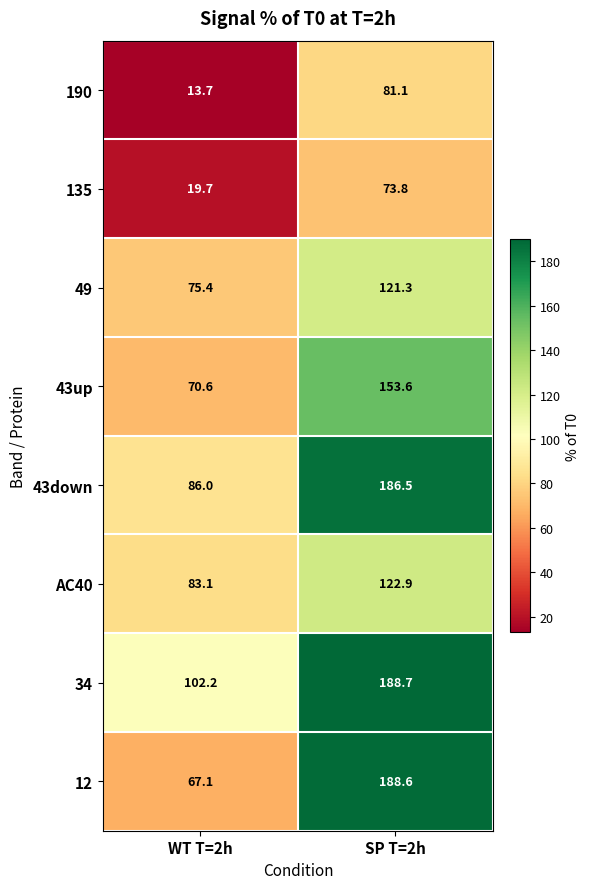

Which category has the lowest value in the 12 series?

WT T=2h